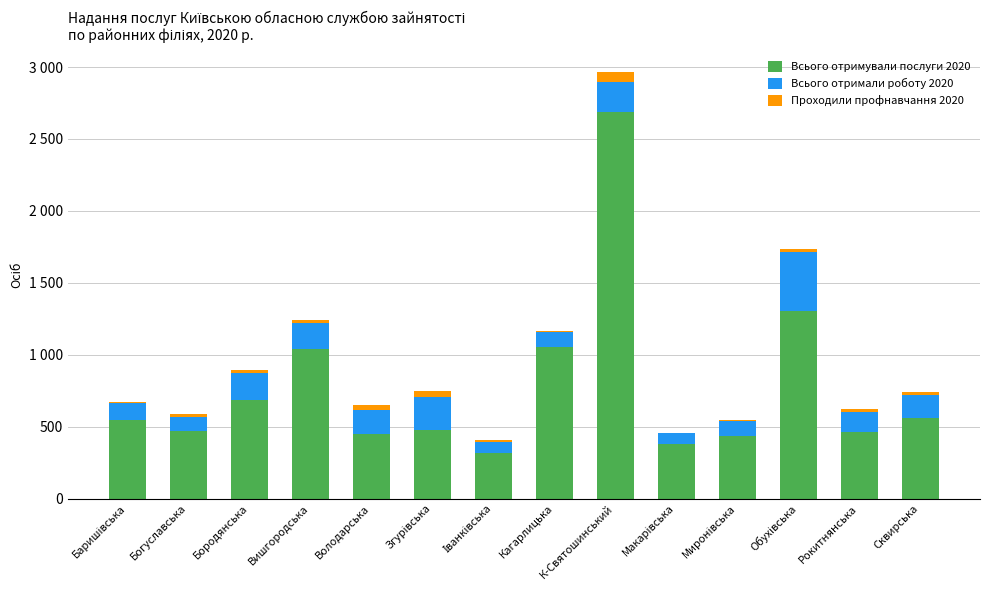

What is the label of the 1st bar from the right?

Сквирська